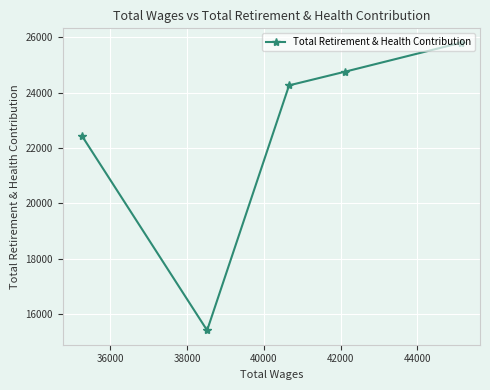

What is the average value?

22539